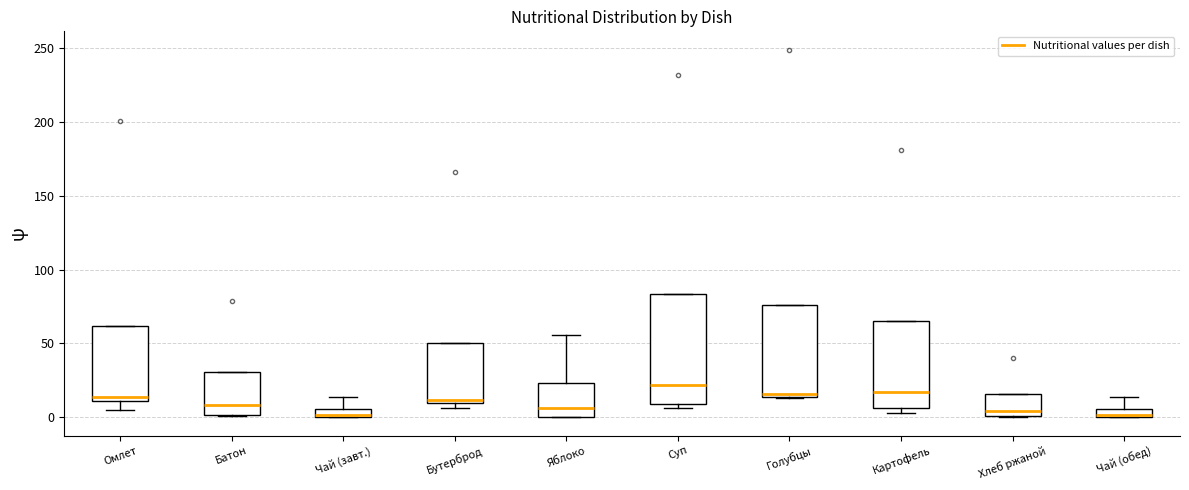

Where is the lower edge of the box for Батон on the y-axis? The values are not printed on the chart, so give them approximately, as read against the axis.

0